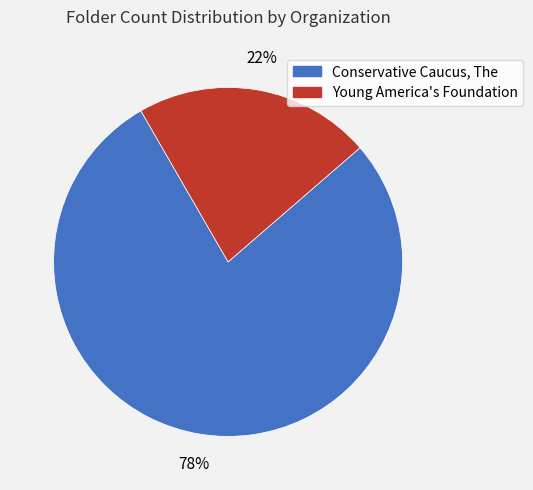

Is the sum of Conservative Caucus, The and Young America's Foundation greater than half?

Yes